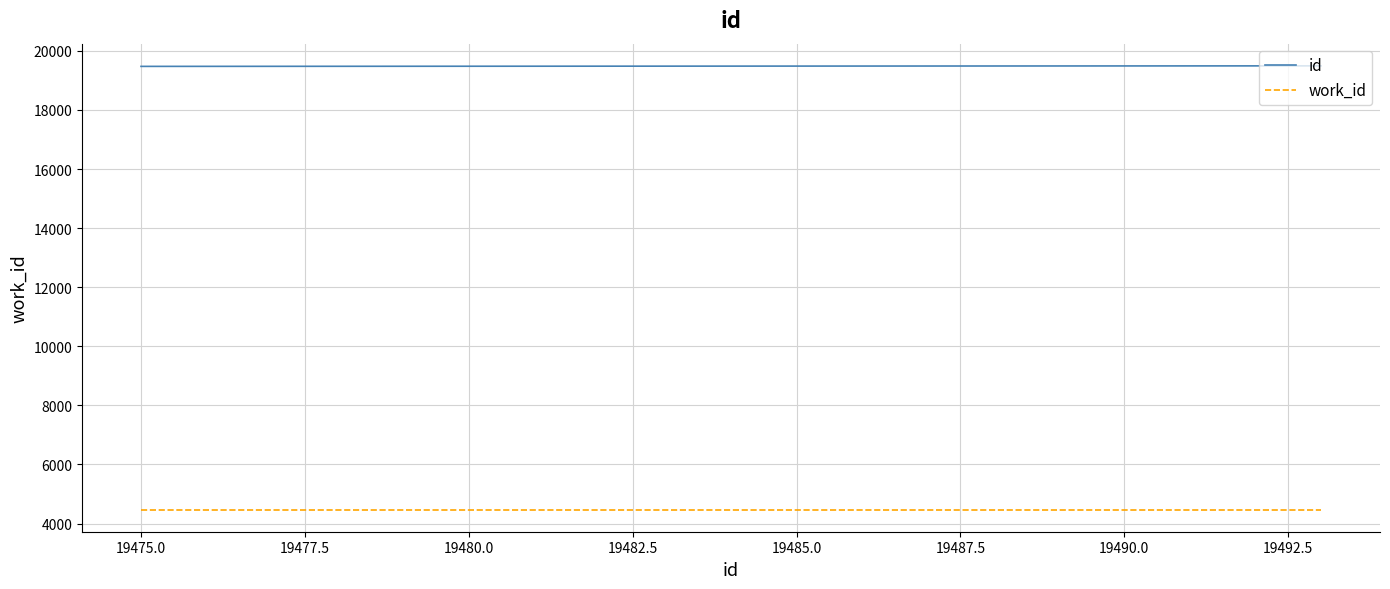

What is the minimum value shown in the chart?

4475